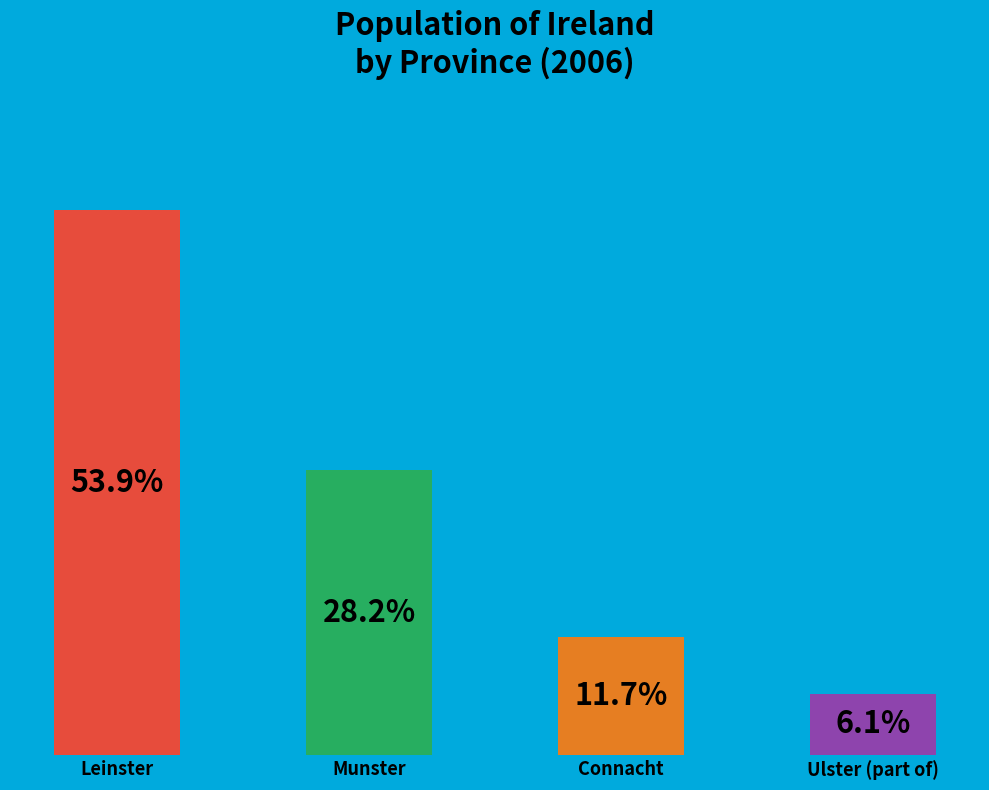

The Connacht slice represents 22% of the pie. True or false?

False